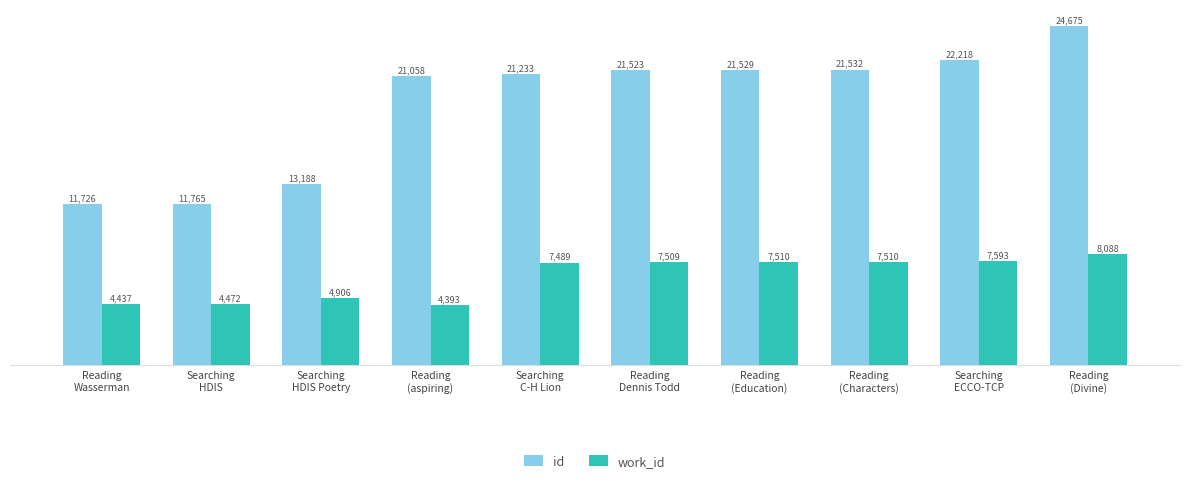

What is the difference between the second highest and minimum values in the work_id series?

3200